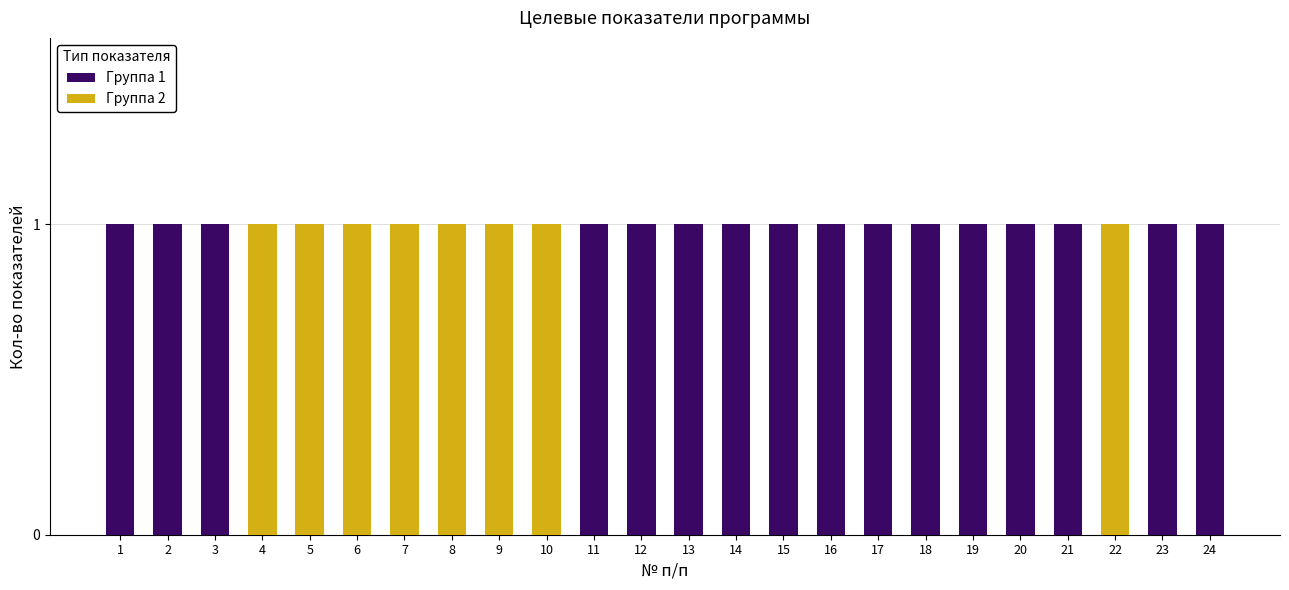

List the labels in order of Группа 2 value, largest first.

4, 5, 6, 7, 8, 9, 10, 22, 1, 2, 3, 11, 12, 13, 14, 15, 16, 17, 18, 19, 20, 21, 23, 24